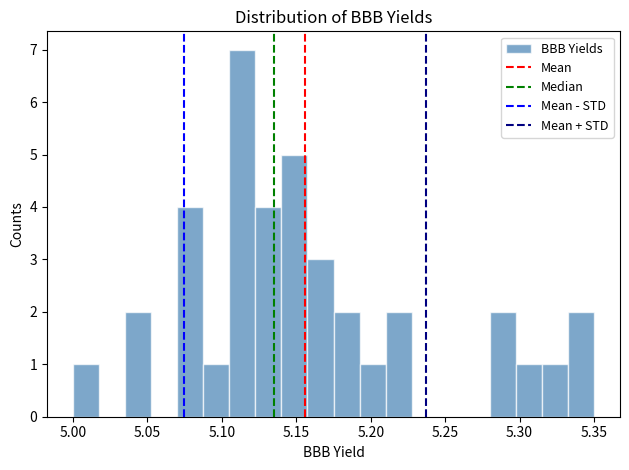

Around what value on the x-axis is the tallest bar? Give the approximate position of its centre, as read against the axis.

5.115